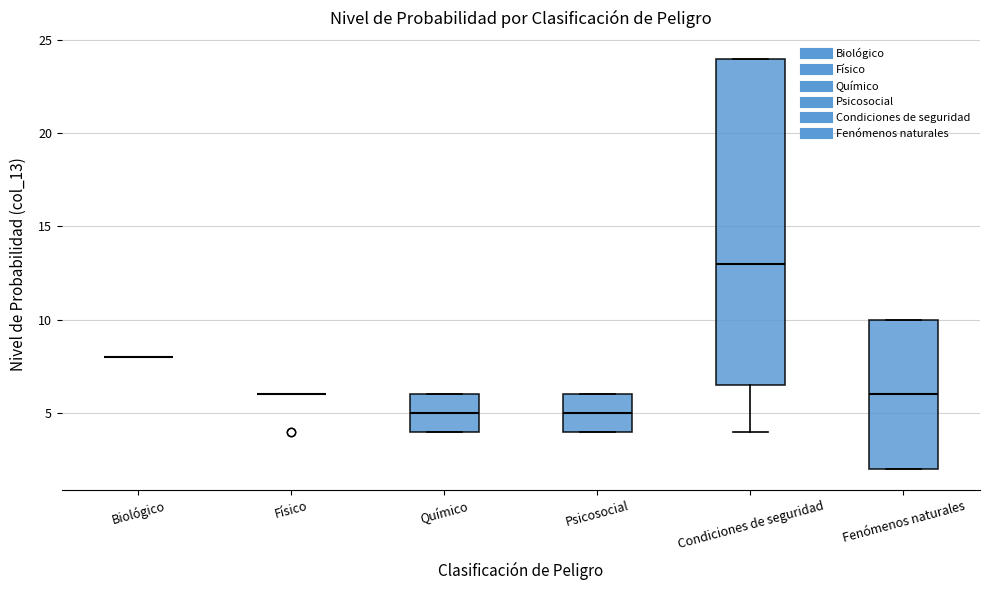

Where does the median line of the box for Psicosocial sit on the y-axis? The values are not printed on the chart, so give them approximately, as read against the axis.

5.0